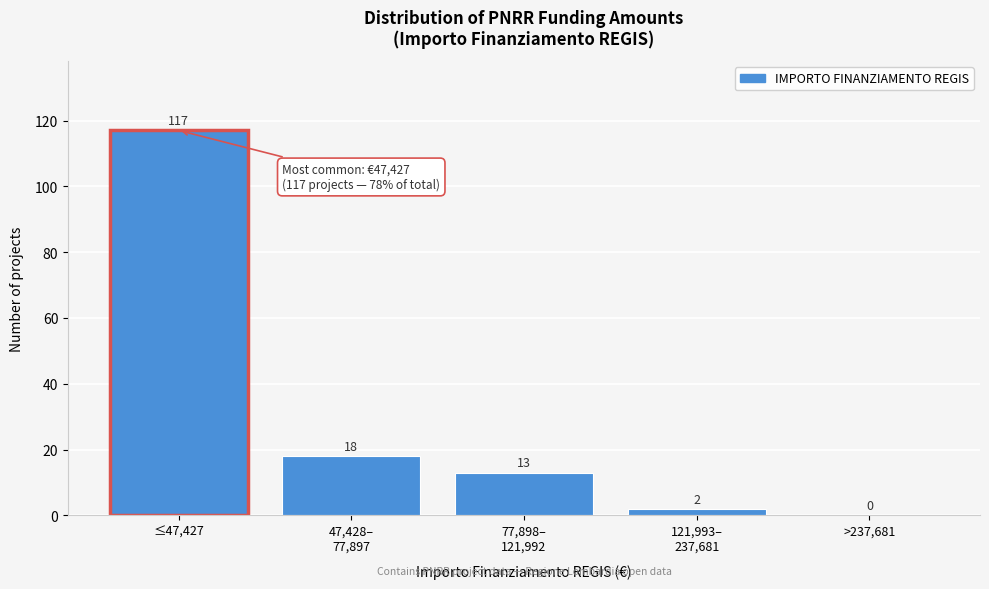

The value at ≤47,427 is 117. True or false?

True